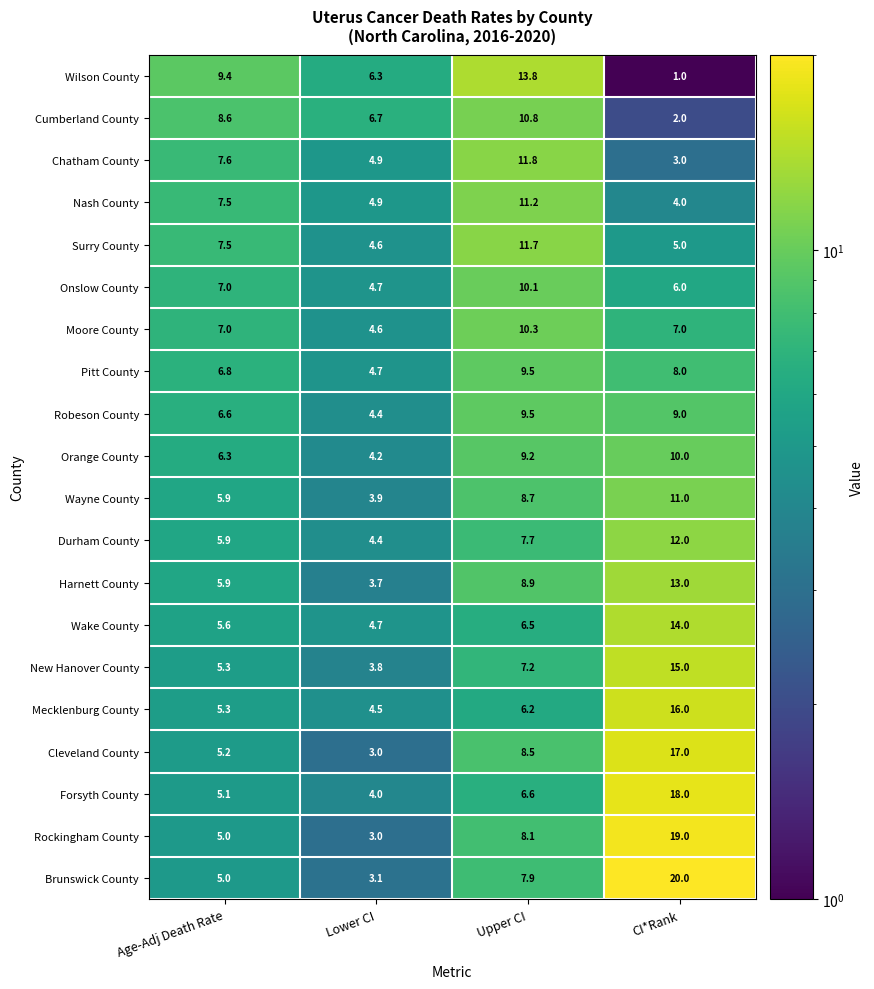

At which category is the sum across all series the highest?

CI*Rank